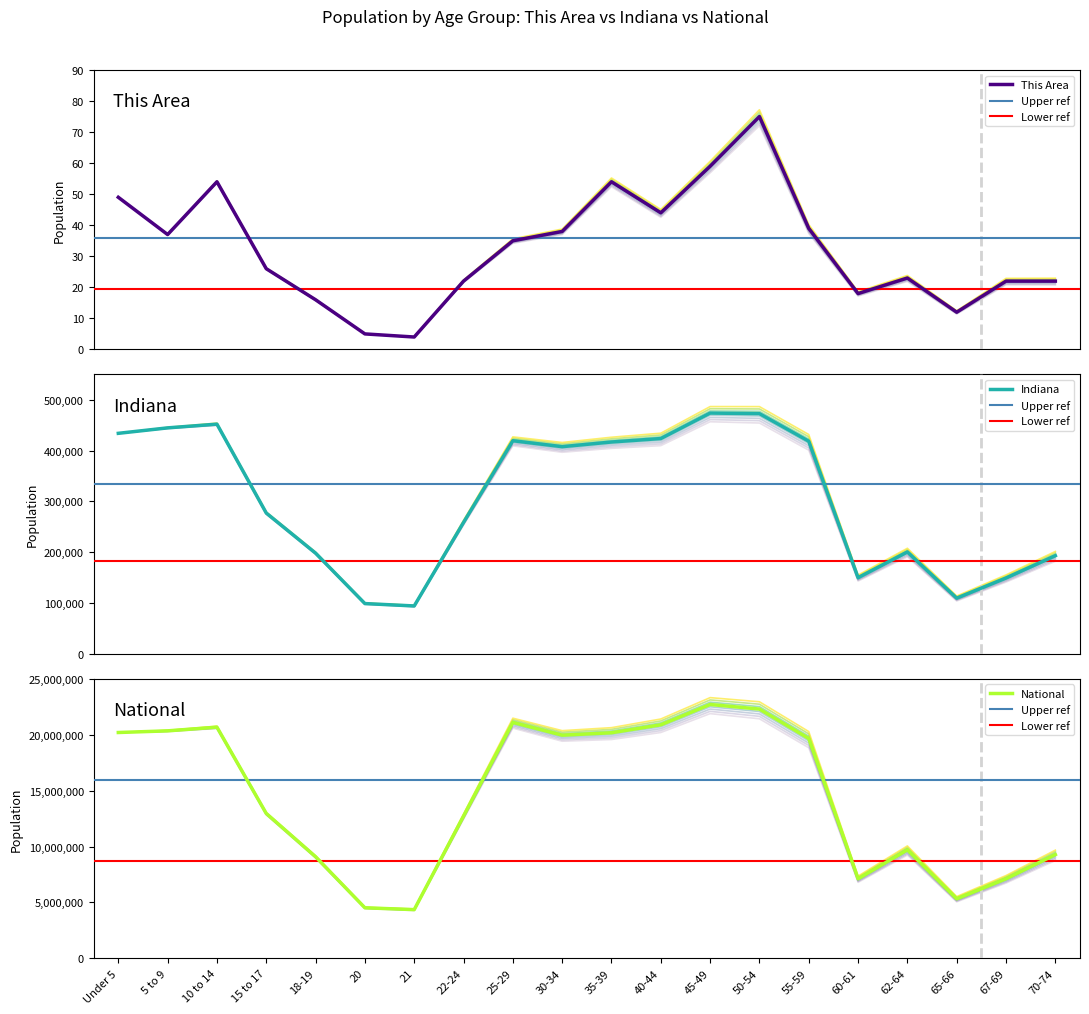

True or false: National and Indiana intersect in this chart.

False